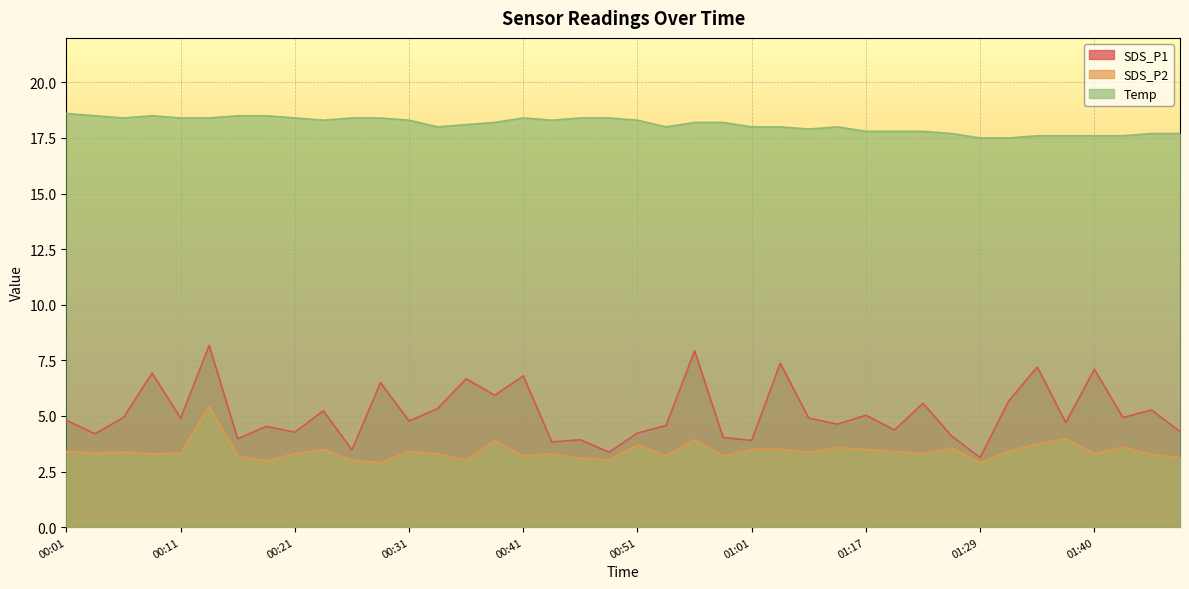

List the series in order of their peak value, lowest first.

SDS_P2, SDS_P1, Temp